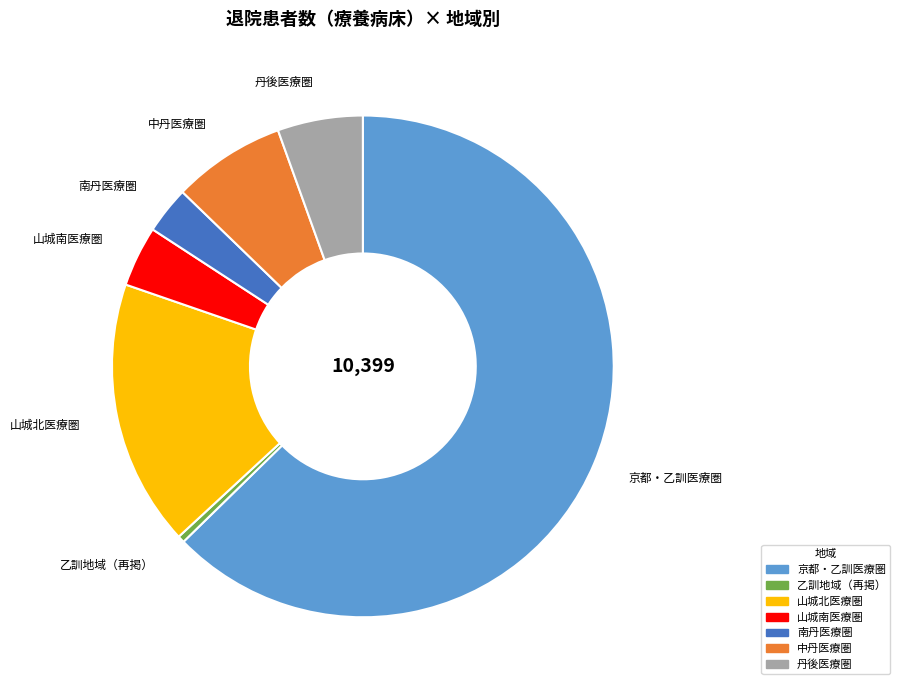

Is it true that 京都・乙訓医療圏 is 73% of the pie?

False